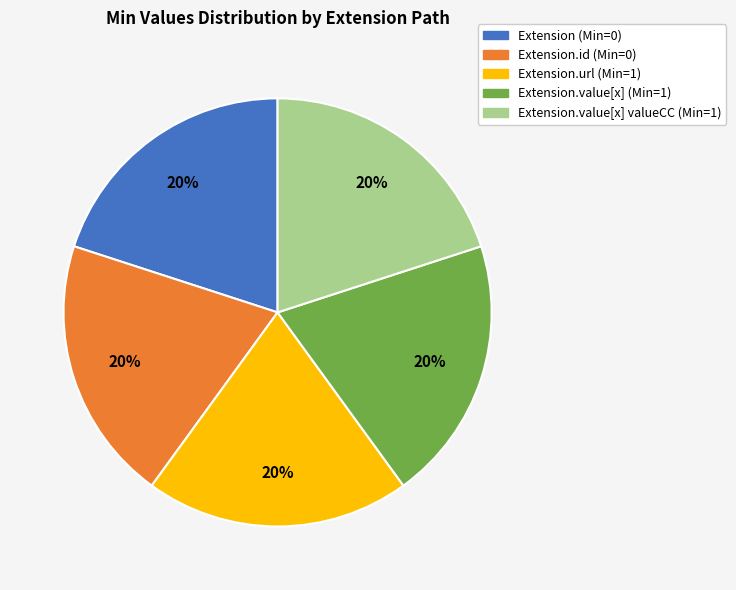

Is there a majority slice in this chart?

No